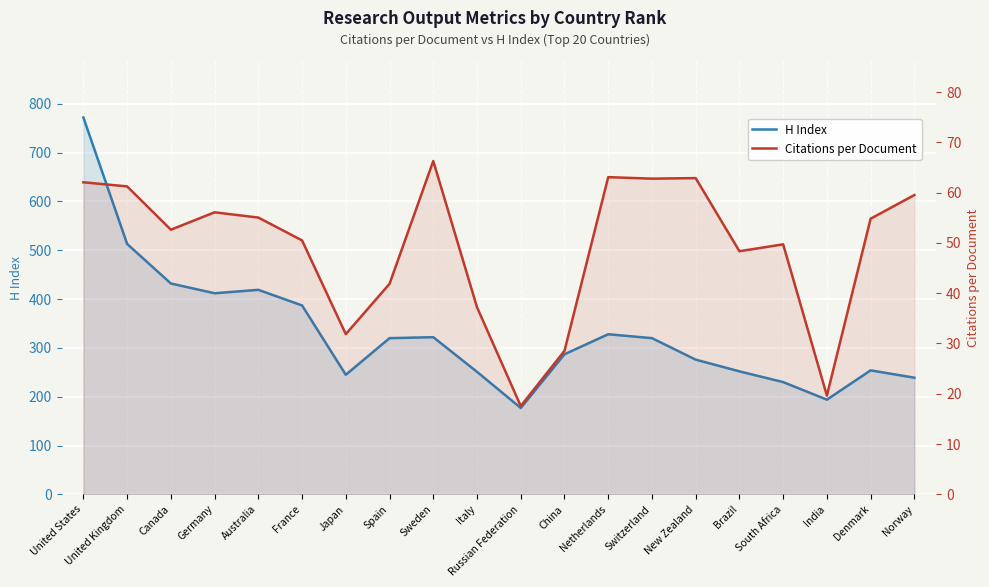

Which category has the lowest value across all series?

Russian Federation